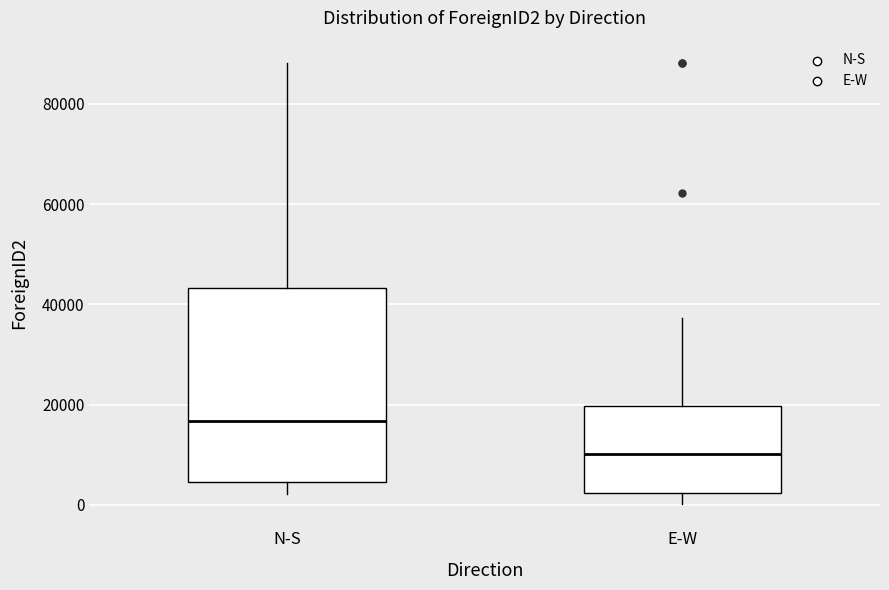

Where does the upper whisker of the box for E-W end on the y-axis? The values are not printed on the chart, so give them approximately, as read against the axis.

38000